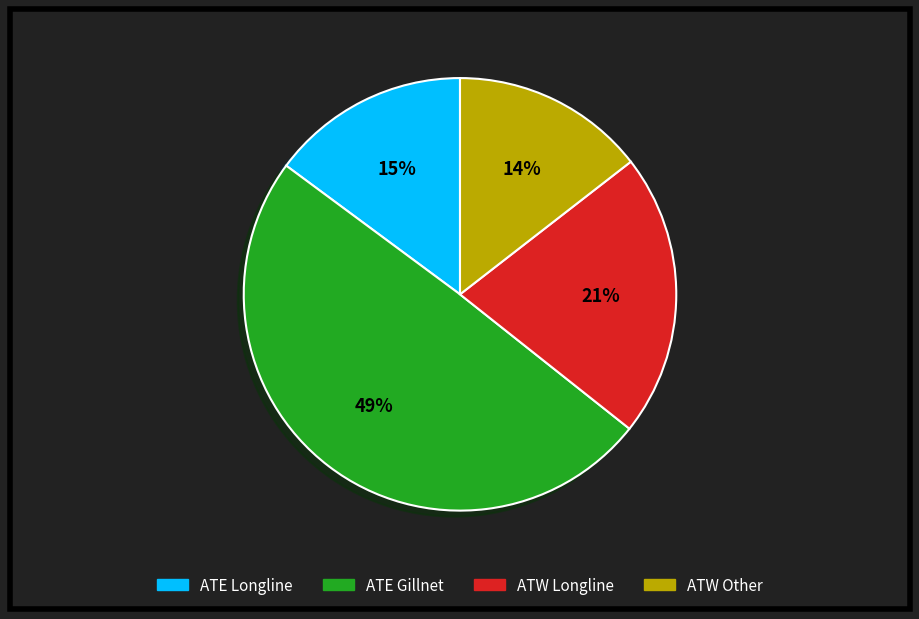

Does any single category account for the majority?

No